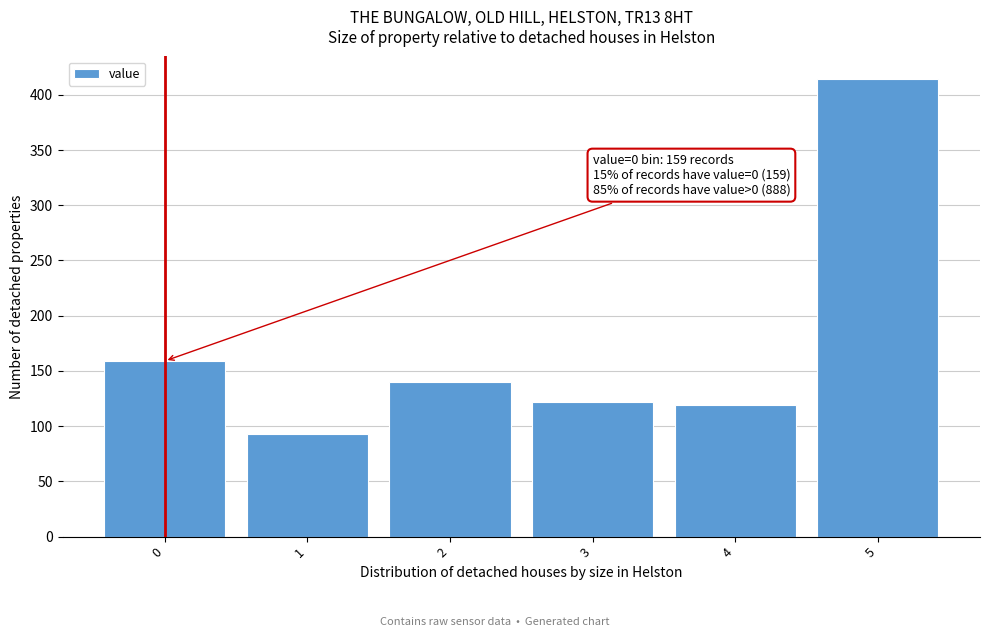

Which range on the x-axis has the tallest bar?

4.5 to 5.5